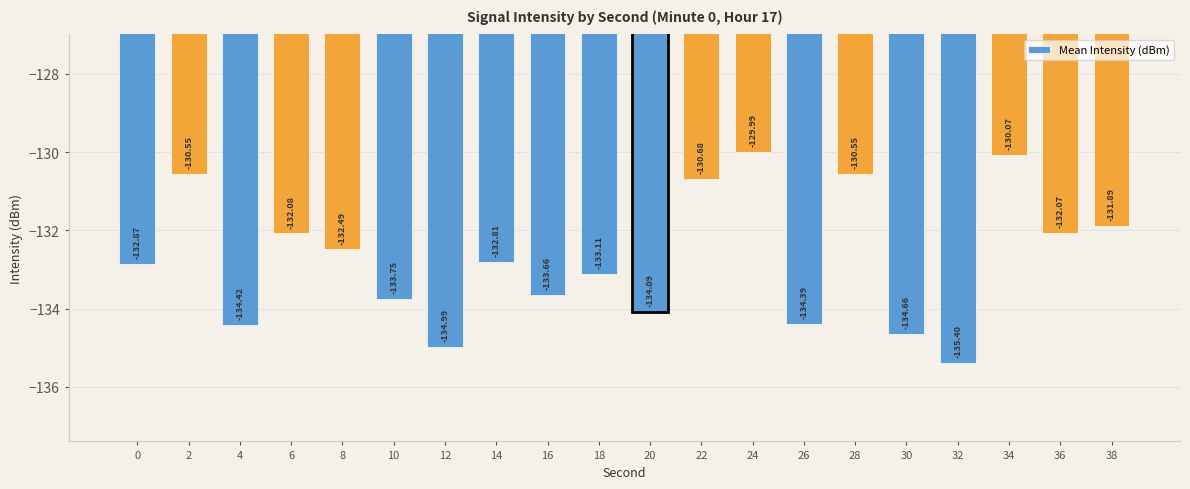

Count the number of data series in this chart.

1